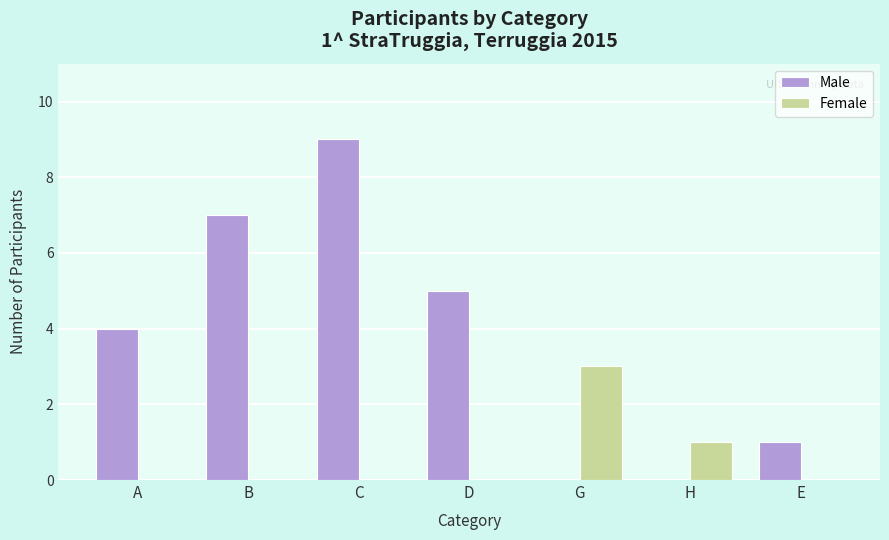

What is the sum of all Female values?

4